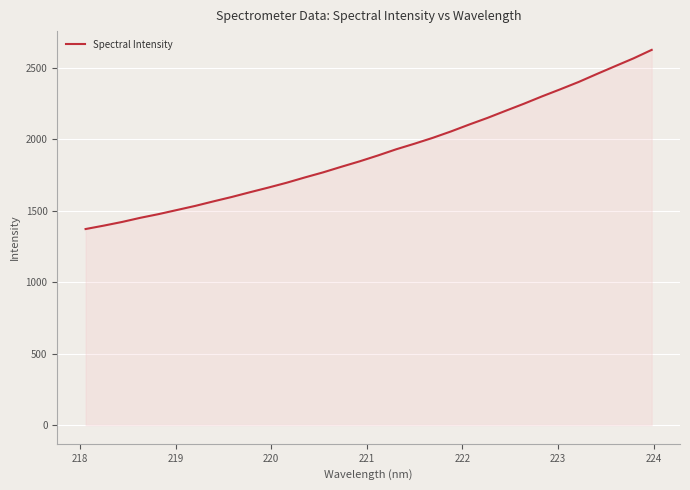

What is the smallest value displayed?

1372.7